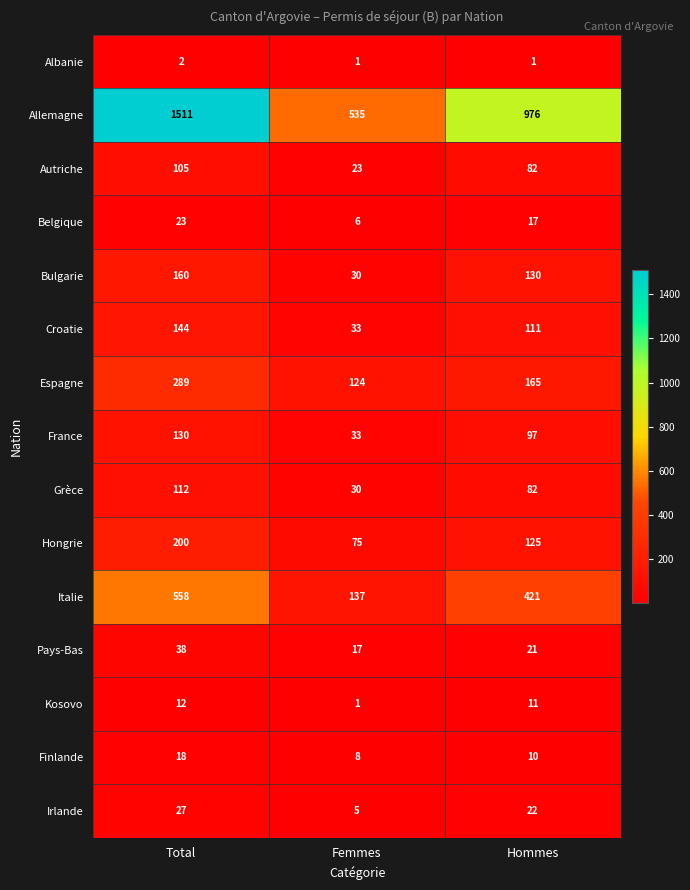

Where is Kosovo nearest to the value 6?

Femmes